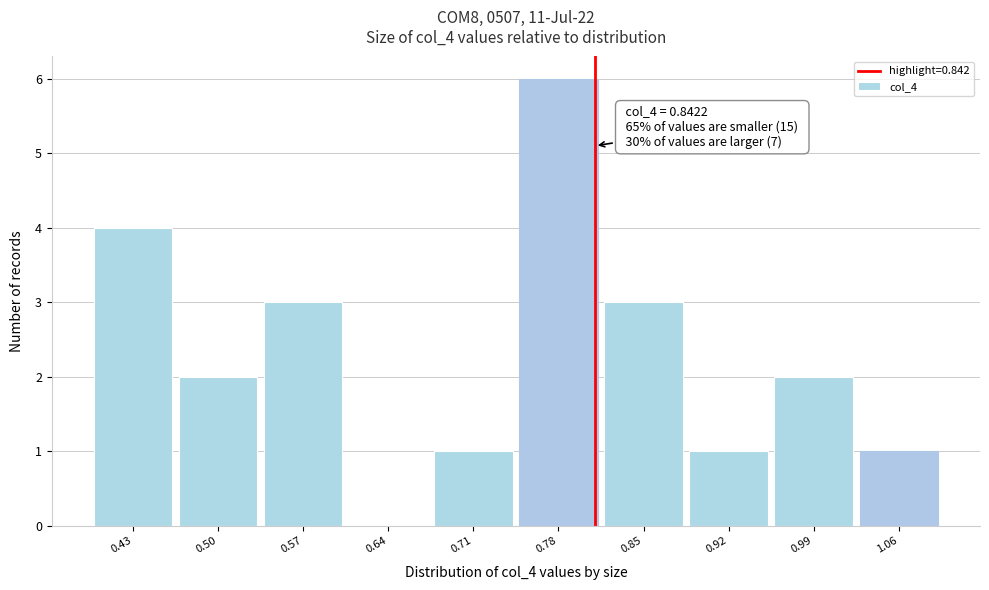

Reading right to left, extract all data points from this chart.

1.06=1	0.99=2	0.92=1	0.85=3	0.78=6	0.71=1	0.64=0	0.57=3	0.50=2	0.43=4